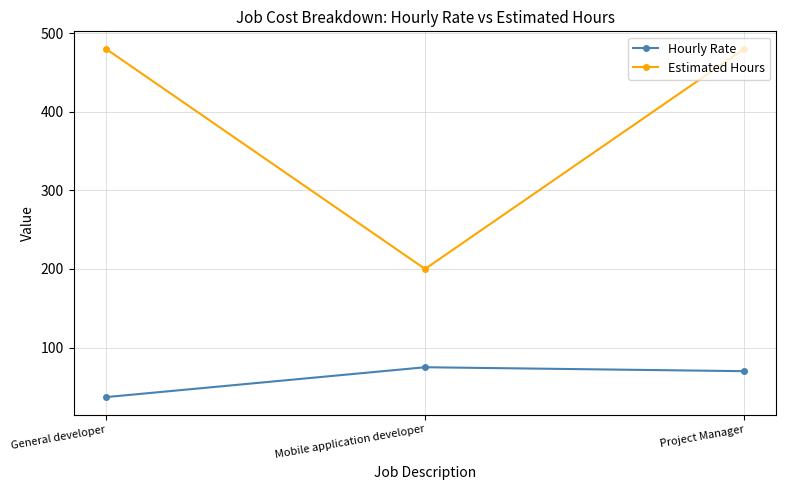

What position from the right is Project Manager?

1